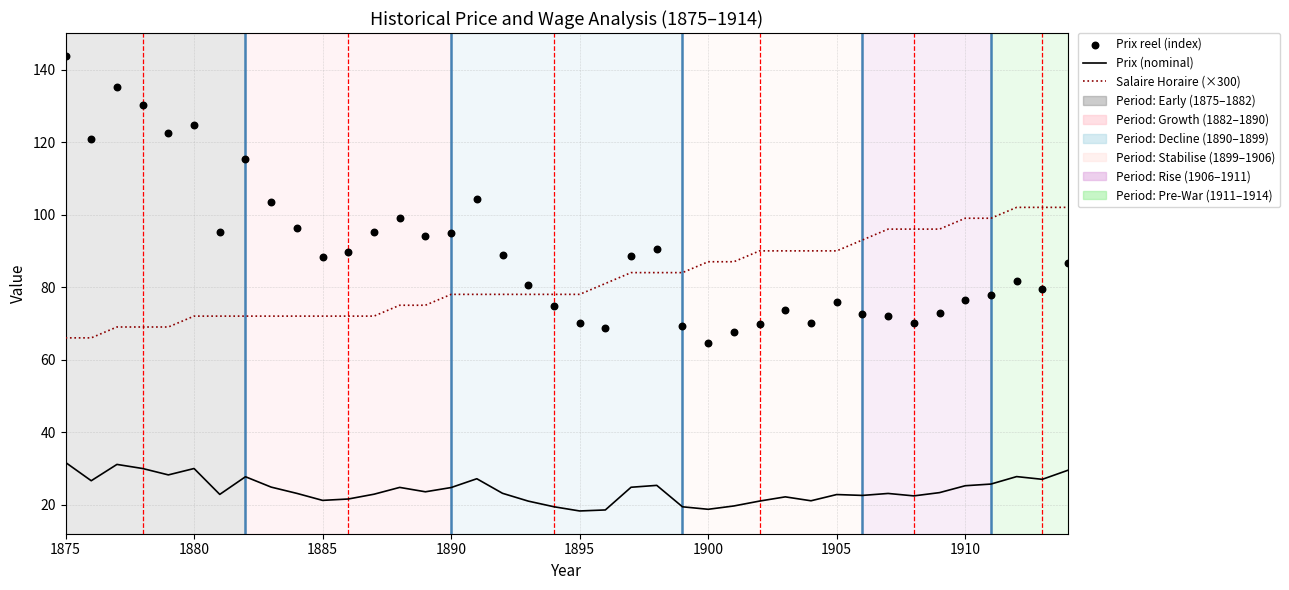

Is the value of Prix reel (index) at 22 greater than the value of Salaire Horaire (×300) at 1905?

Yes